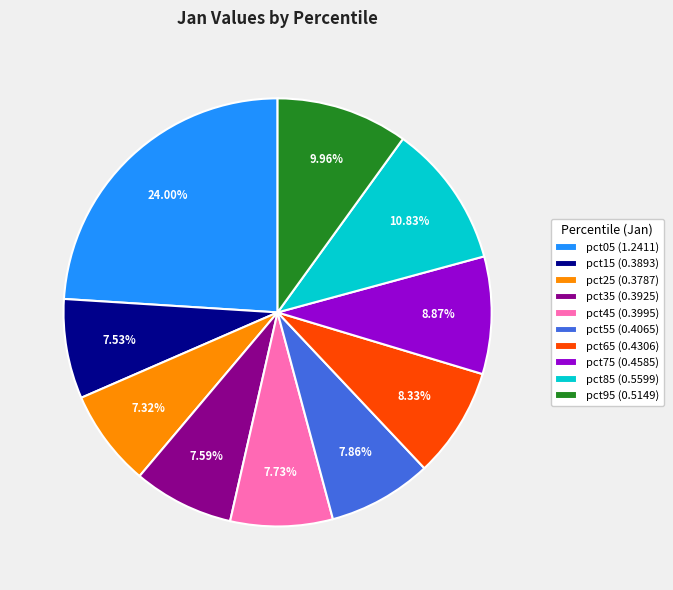

To the nearest percent, what is the combined percentage of pct35 and pct75?

16%